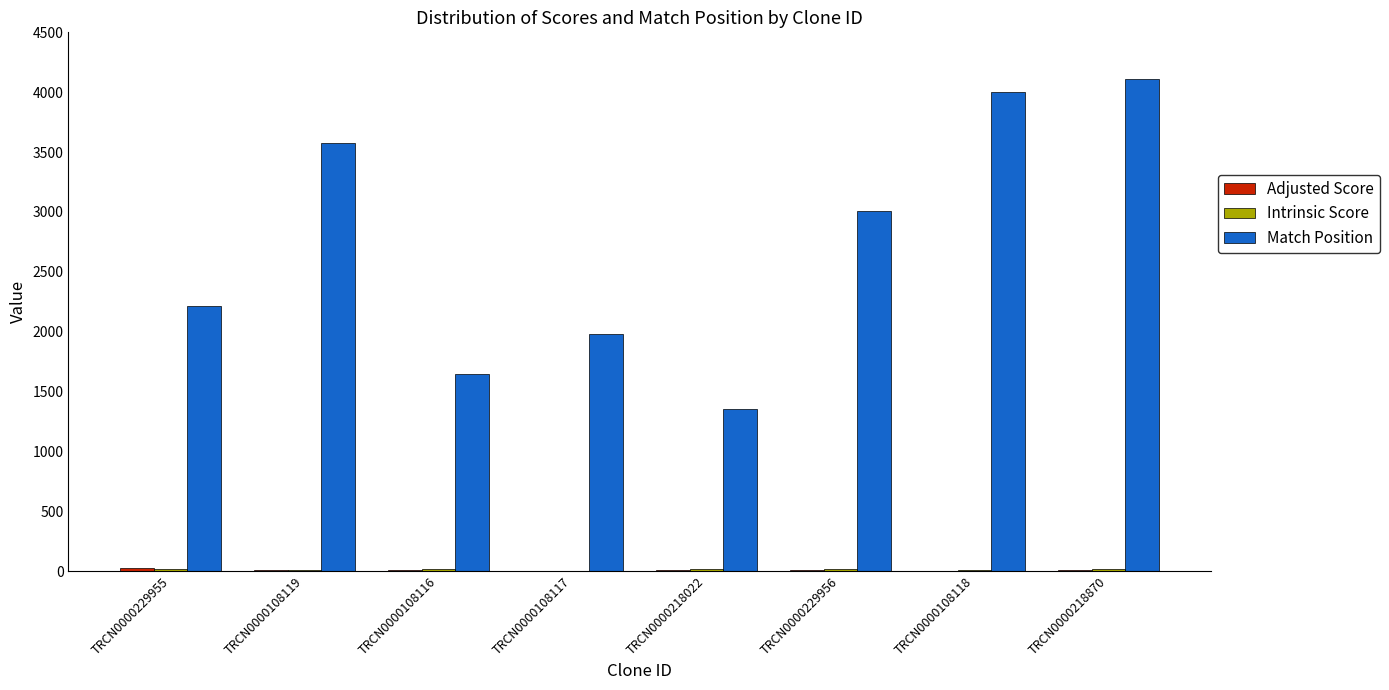

Is it true that Match Position equals 2460.1 at TRCN0000108119?

False